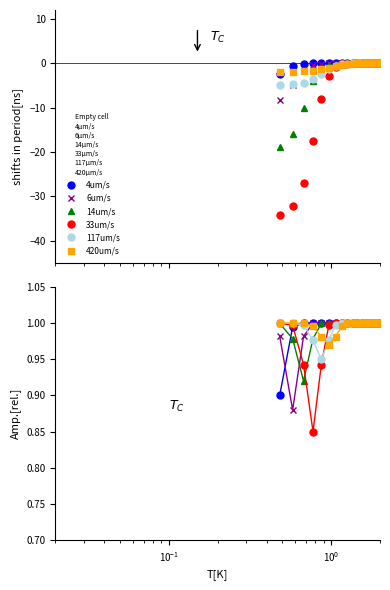

Reading left to right, transcribe all the data shown in this chart.

4um/s: 0.9	1.0	1.0	1.0	1.0	1.0	1.0	1.0	1.0	1.0	1.0	1.0	1.0	1.0	1.0	1.0	1.0
6um/s: 1.0	0.9	1.0	1.0	1.0	1.0	1.0	1.0	1.0	1.0	1.0	1.0	1.0	1.0	1.0	1.0	1.0
14um/s: 1.0	1.0	0.9	1.0	1.0	1.0	1.0	1.0	1.0	1.0	1.0	1.0	1.0	1.0	1.0	1.0	1.0
33um/s: 1.0	1.0	0.9	0.8	0.9	1.0	1.0	1.0	1.0	1.0	1.0	1.0	1.0	1.0	1.0	1.0	1.0
117um/s: 1.0	1.0	1.0	1.0	0.9	1.0	1.0	1.0	1.0	1.0	1.0	1.0	1.0	1.0	1.0	1.0	1.0
420um/s: 1.0	1.0	1.0	1.0	1.0	1.0	1.0	1.0	1.0	1.0	1.0	1.0	1.0	1.0	1.0	1.0	1.0